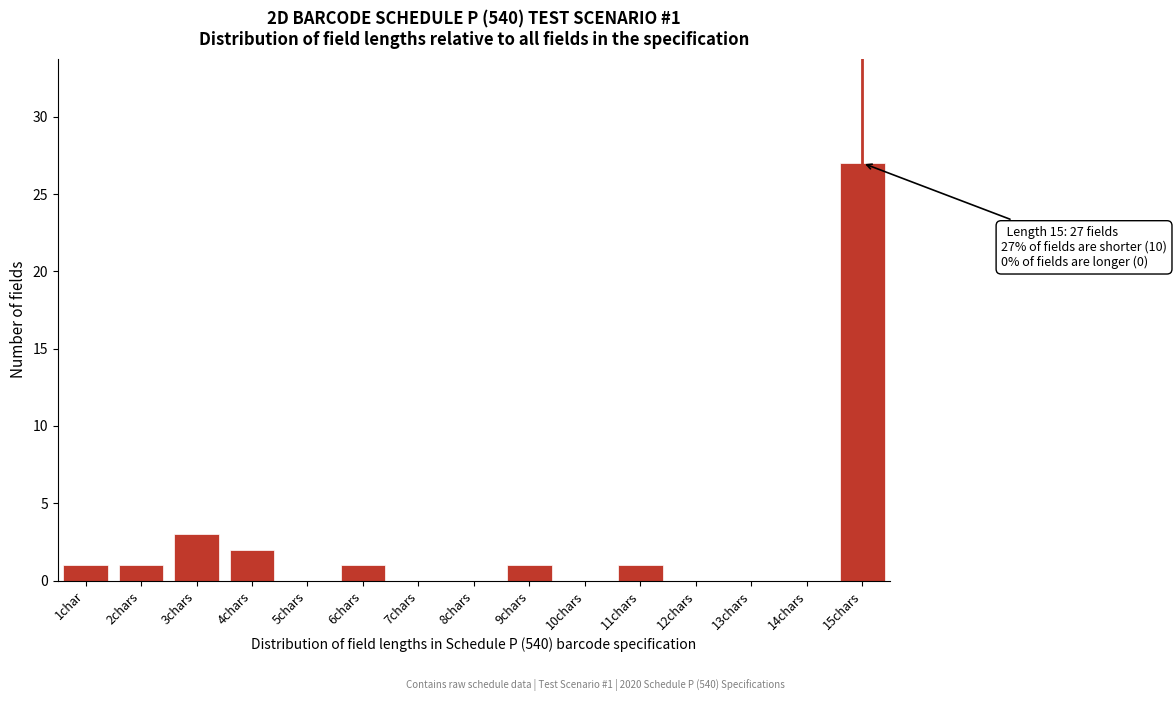

Reading right to left, transcribe all the data shown in this chart.

15chars=27	14chars=0	13chars=0	12chars=0	11chars=1	10chars=0	9chars=1	8chars=0	7chars=0	6chars=1	5chars=0	4chars=2	3chars=3	2chars=1	1char=1